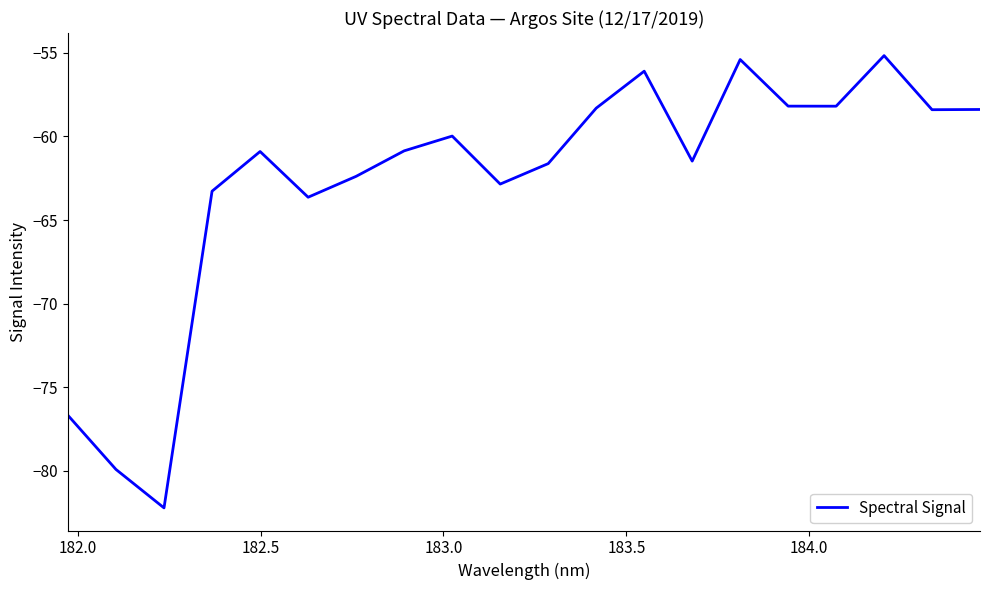

What is the greatest value displayed?

-55.2